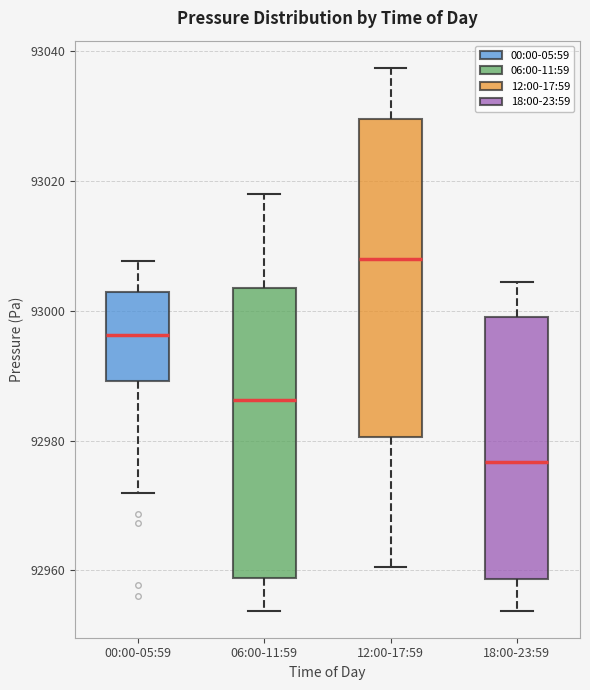

Which box has the highest median line?

12:00-17:59